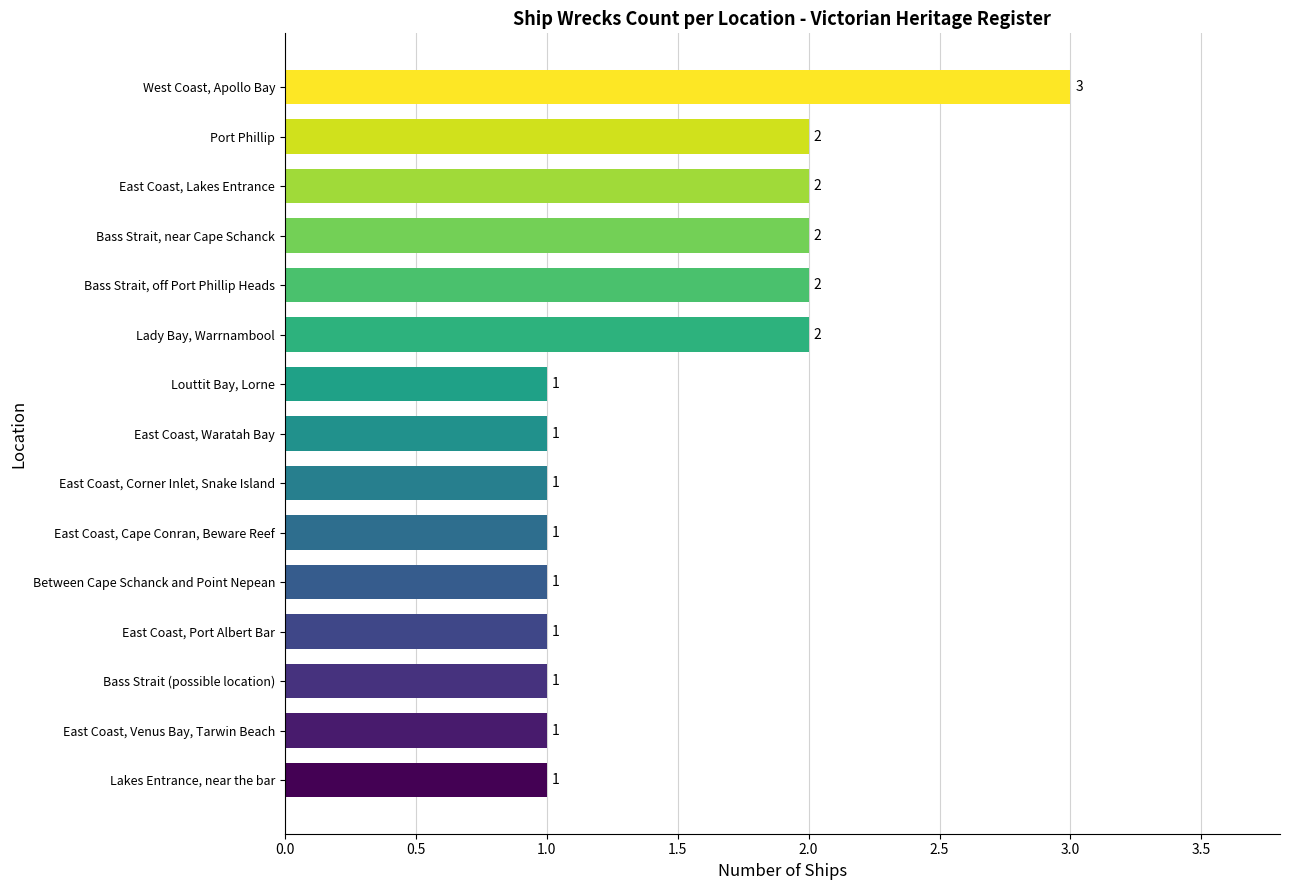

What is the difference between the second highest and second lowest values?

1